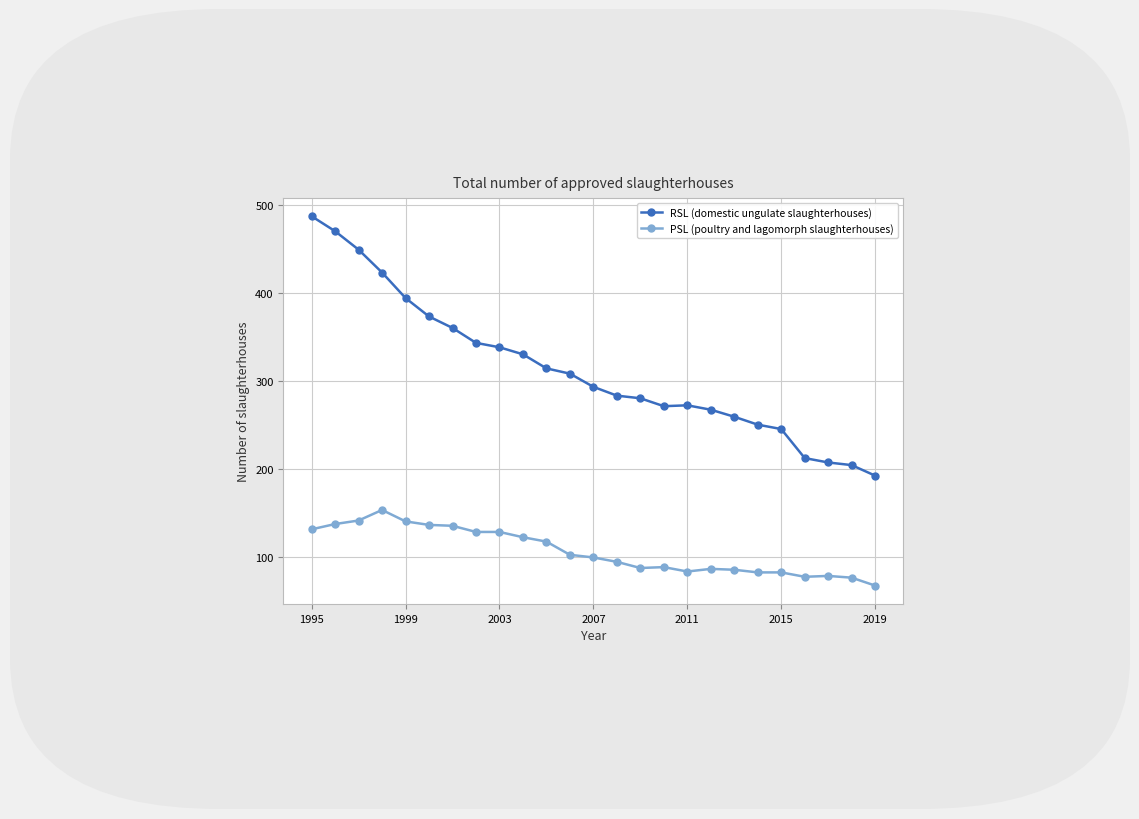

What is the value of the PSL (poultry and lagomorph slaughterhouses) point at the 9th from the left?

128